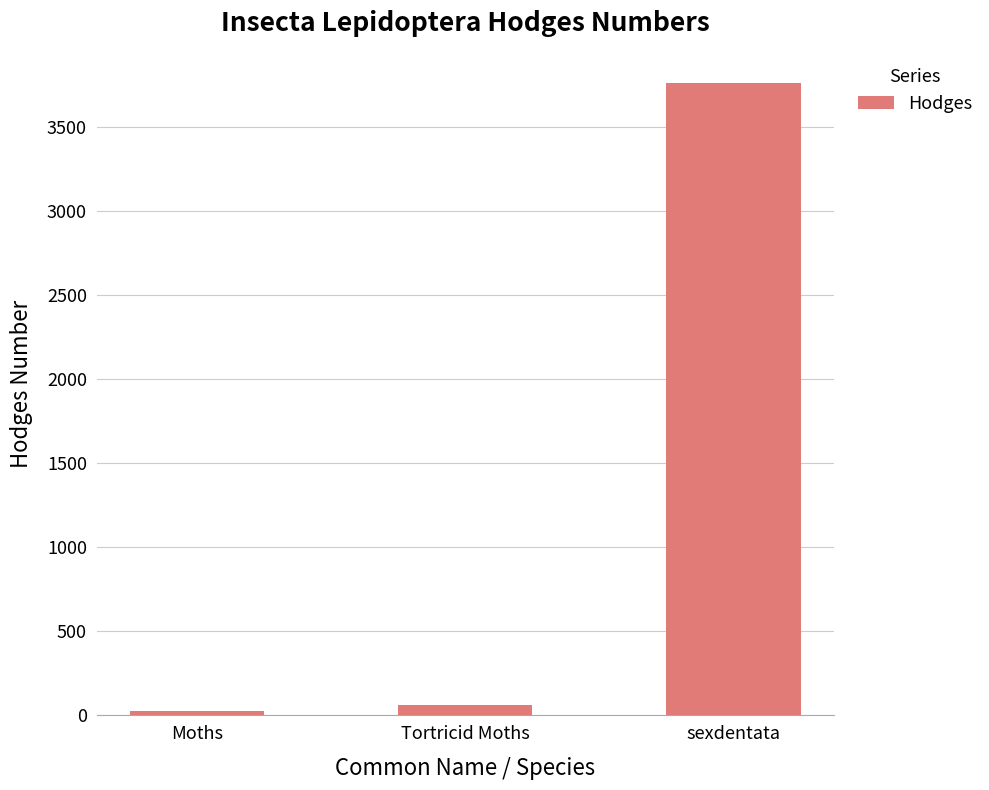

The chart shows a value of 3760.2 at sexdentata. True or false?

True